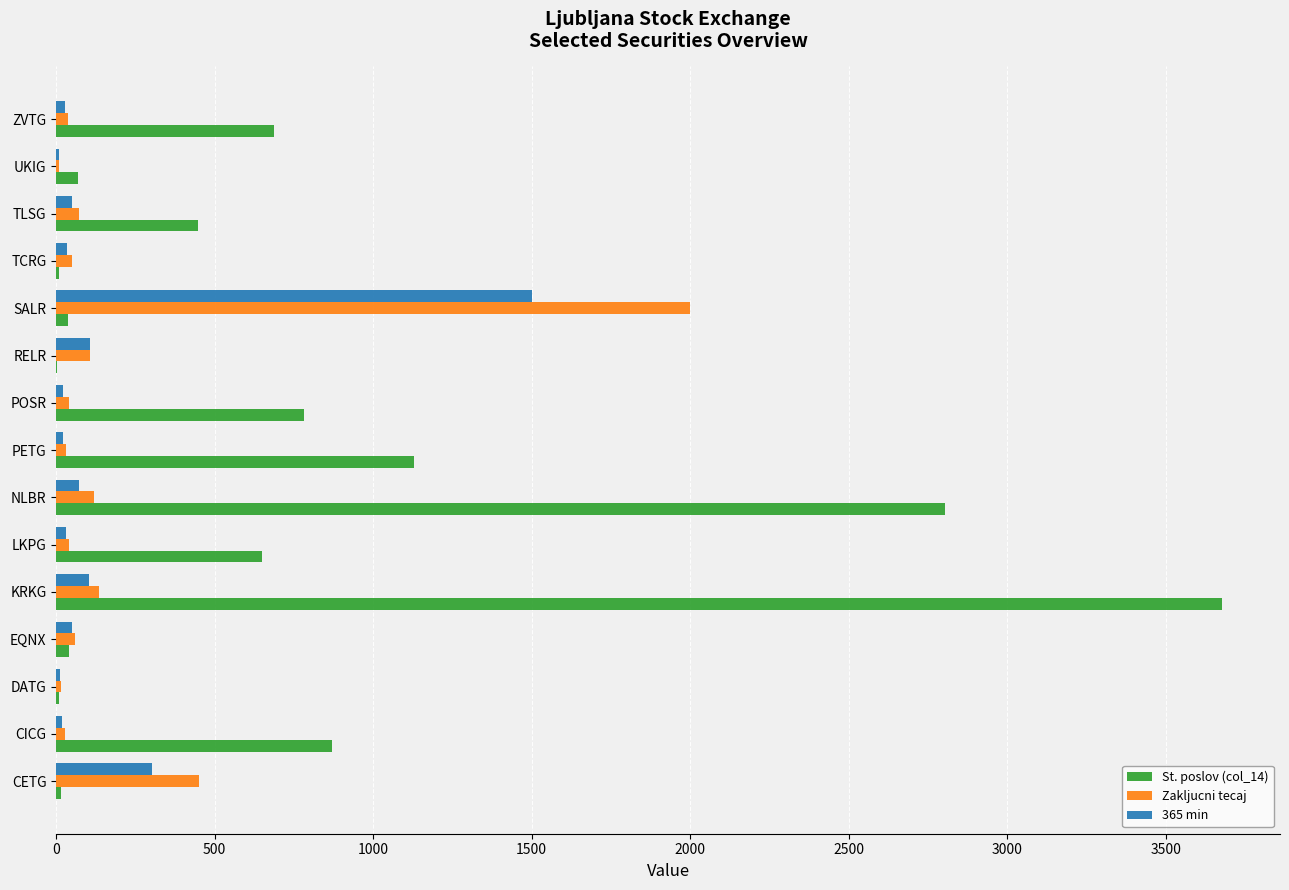

The Zakljucni tecaj series shows 450.0 at CETG. True or false?

True